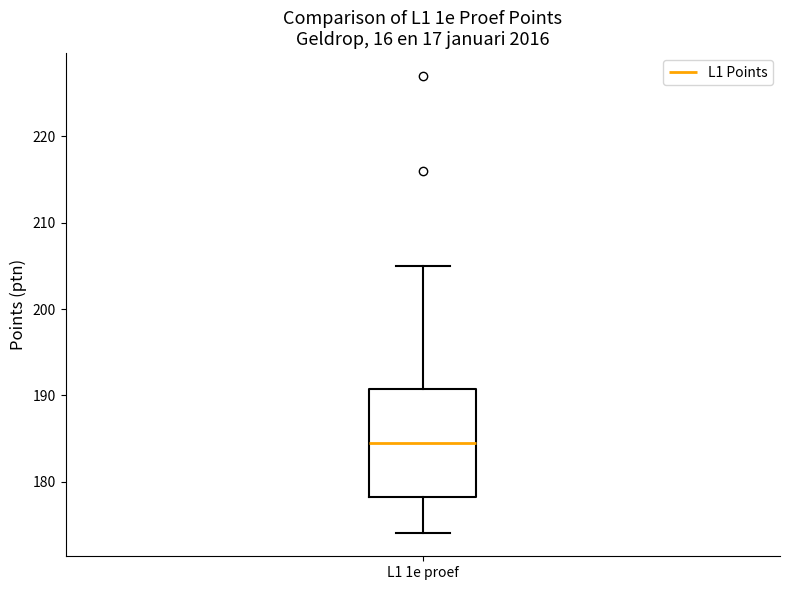

Read this box plot against the y-axis: the position of the median line, the range covered by the box, and the ends of both whiskers. The values are not printed on the chart, so give them approximately, as read against the axis.

median 185, box 178 to 191, whiskers 174 to 205